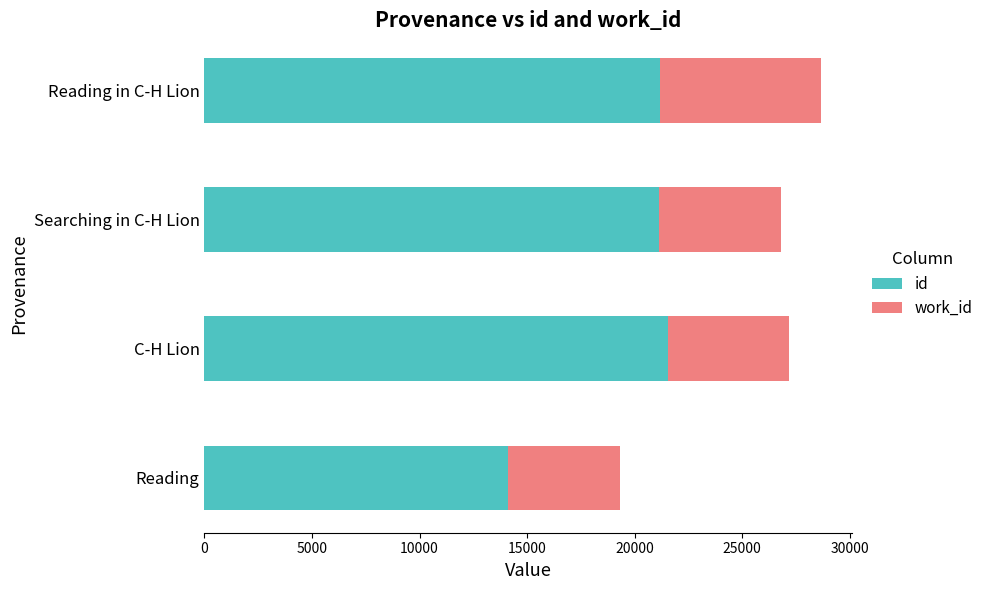

At which label does id reach its peak?

C-H Lion